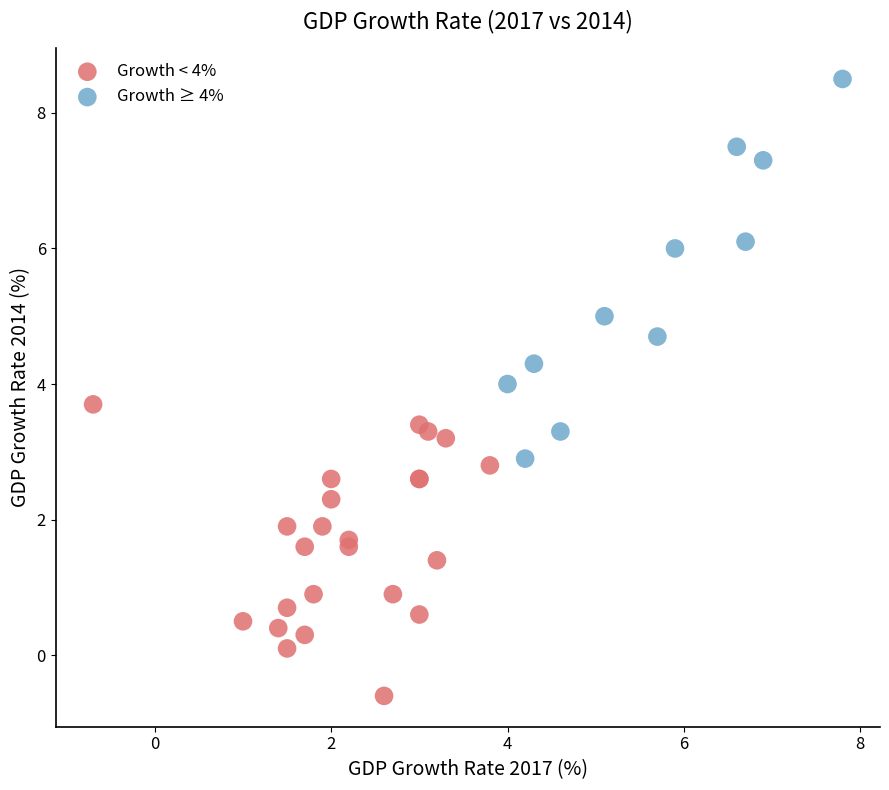

Which series contains the lowest Y value?

Growth < 4%